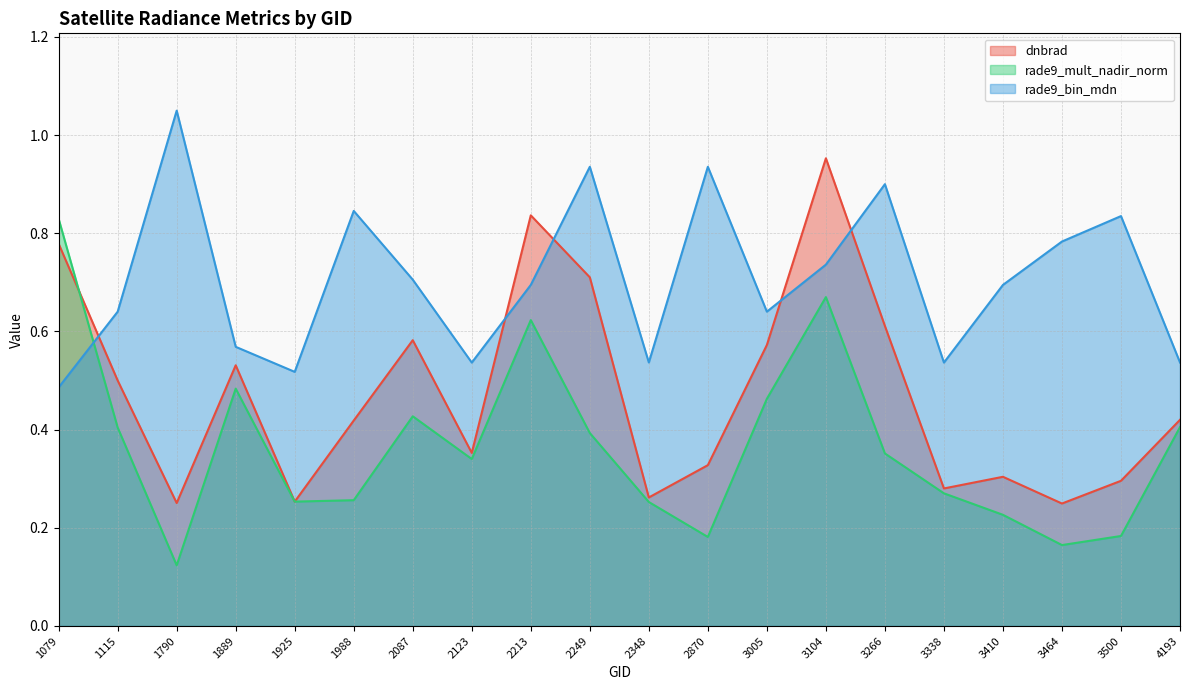

Reading right to left, list all the values displayed in this chart.

dnbrad: 4193=0.4	3500=0.3	3464=0.2	3410=0.3	3338=0.3	3266=0.6	3104=1.0	3005=0.6	2870=0.3	2348=0.3	2249=0.7	2213=0.8	2123=0.4	2087=0.6	1988=0.4	1925=0.3	1889=0.5	1790=0.3	1115=0.5	1079=0.8
rade9_mult_nadir_norm: 4193=0.4	3500=0.2	3464=0.2	3410=0.2	3338=0.3	3266=0.4	3104=0.7	3005=0.5	2870=0.2	2348=0.3	2249=0.4	2213=0.6	2123=0.3	2087=0.4	1988=0.3	1925=0.3	1889=0.5	1790=0.1	1115=0.4	1079=0.8
rade9_bin_mdn: 4193=0.5	3500=0.8	3464=0.8	3410=0.7	3338=0.5	3266=0.9	3104=0.7	3005=0.6	2870=0.9	2348=0.5	2249=0.9	2213=0.7	2123=0.5	2087=0.7	1988=0.8	1925=0.5	1889=0.6	1790=1.0	1115=0.6	1079=0.5